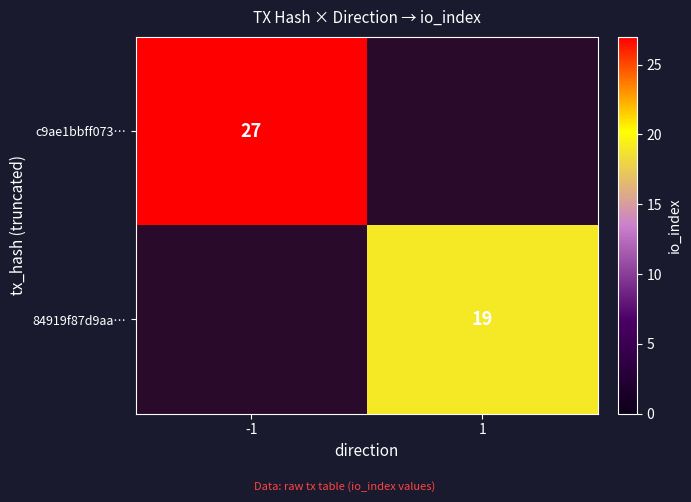

True or false: 84919f87d9aa… has a value of 31 at 1.

False